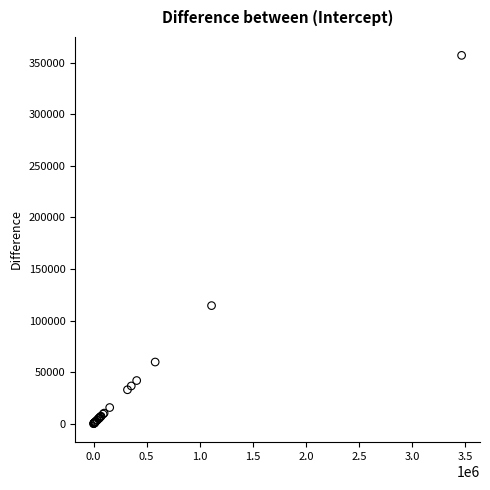

What Y value in the scatter plot is closest to 178601?

114532.1